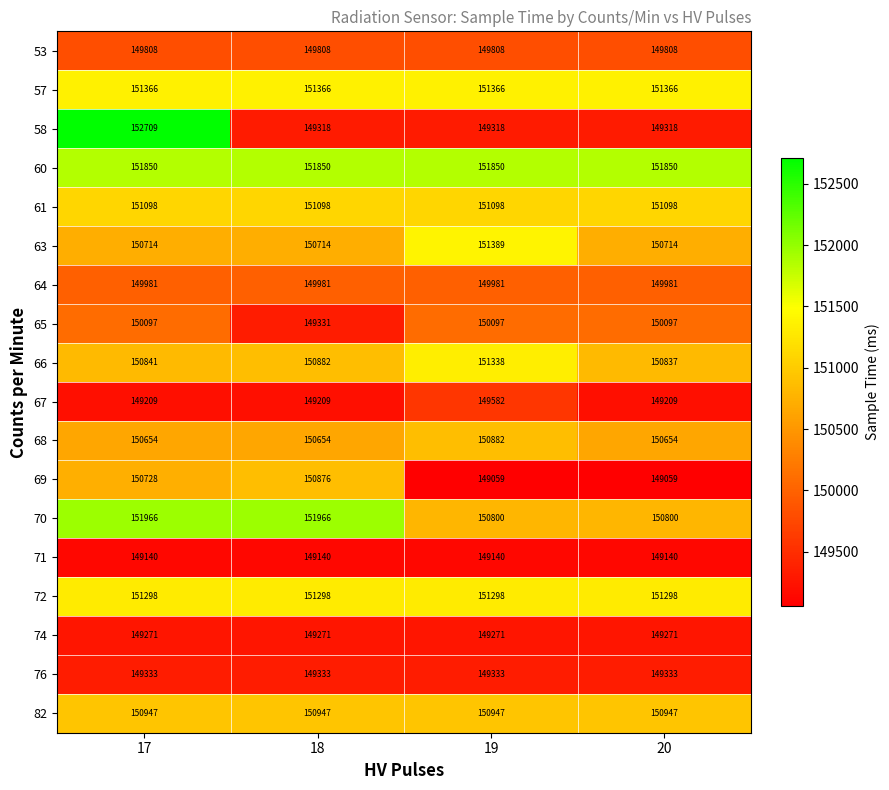

What is the total value across all series at 20?

2704780